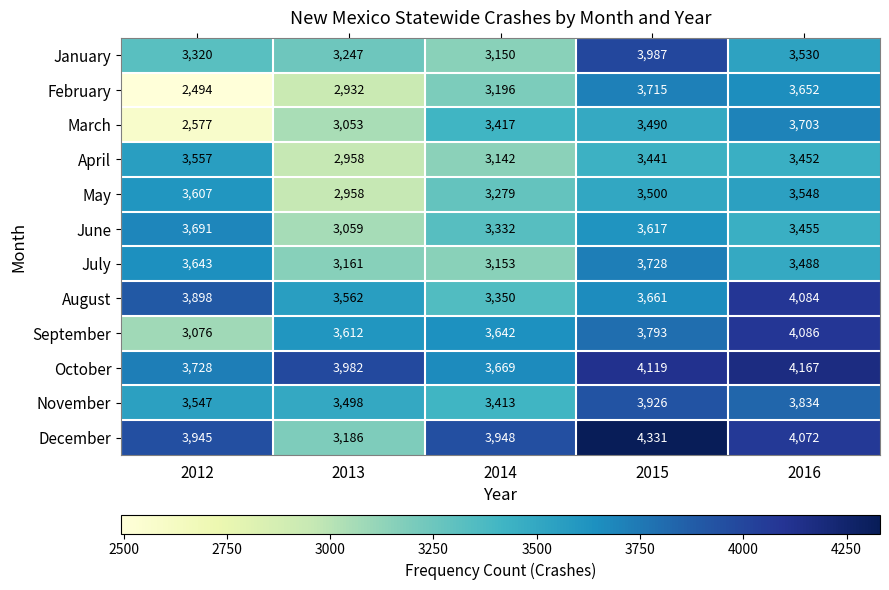

The value of June at 2015 is 4782. True or false?

False